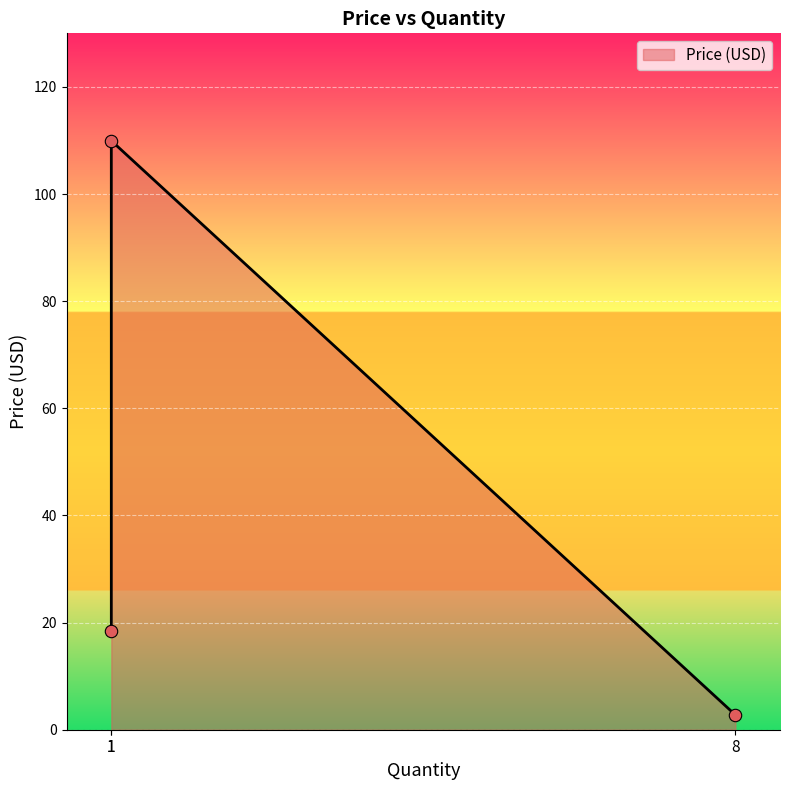

What is the change in value from 8 to 1?

+107.2